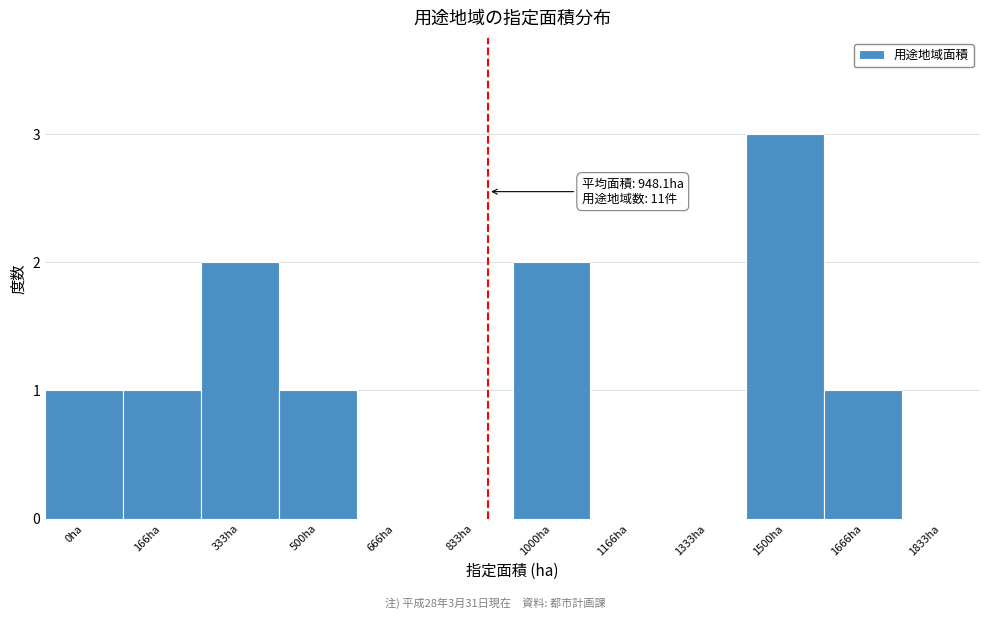

Reading left to right, list all the values displayed in this chart.

0ha=1	166ha=1	333ha=2	500ha=1	666ha=0	833ha=0	1000ha=2	1166ha=0	1333ha=0	1500ha=3	1666ha=1	1833ha=0